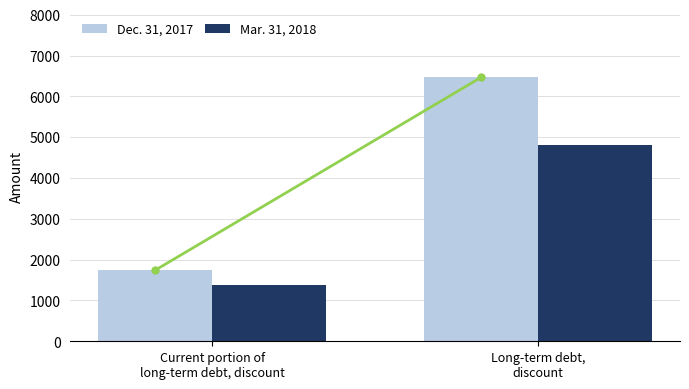

What is the smallest value displayed?

1380